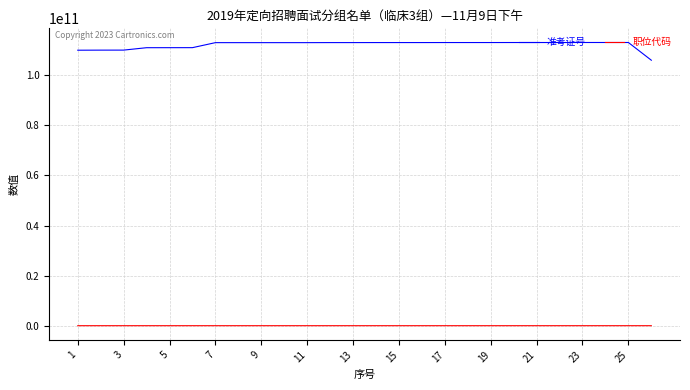

Rank the series by their average value, from lowest to highest.

职位代码, 准考证号